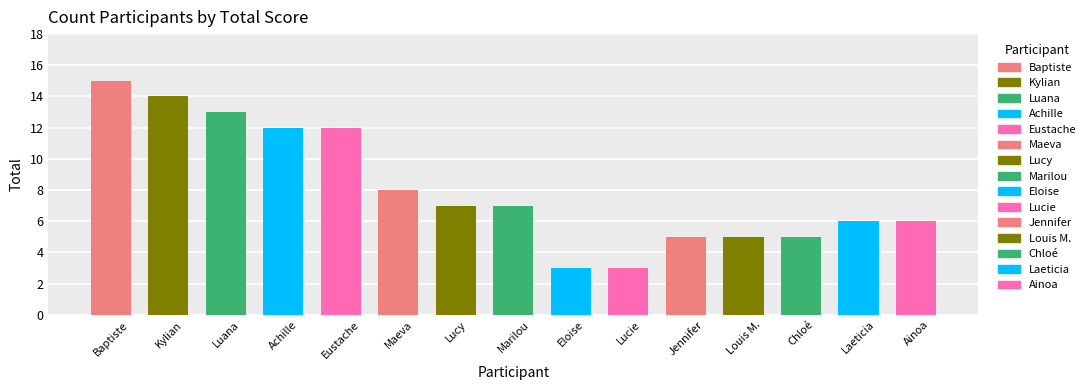

What is the difference between the maximum and minimum values?

12